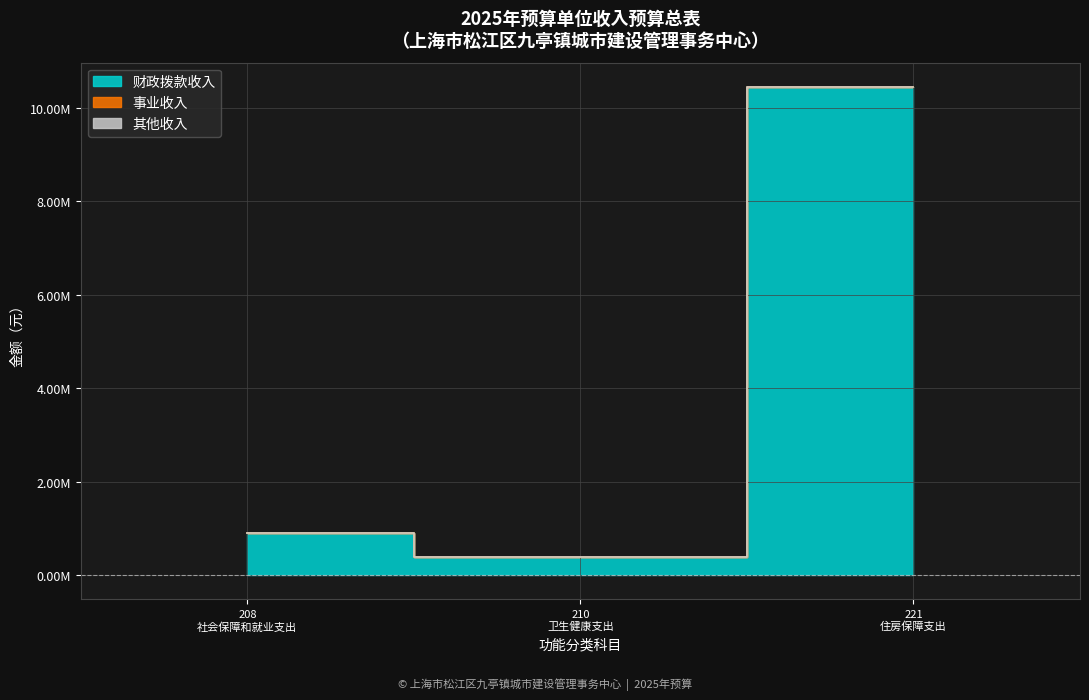

At how many categories does at least one series exceed 2303404?

1